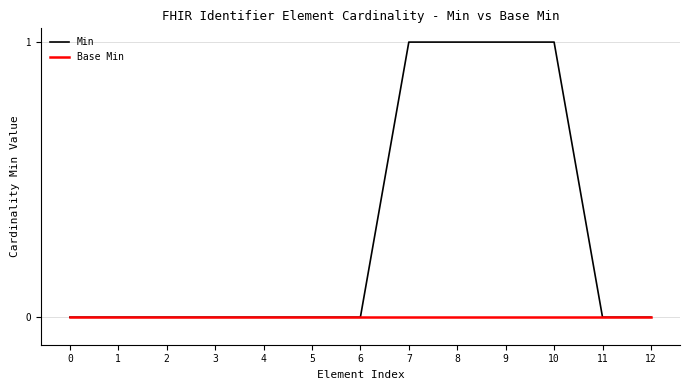

Which series has the largest total across all categories?

Min